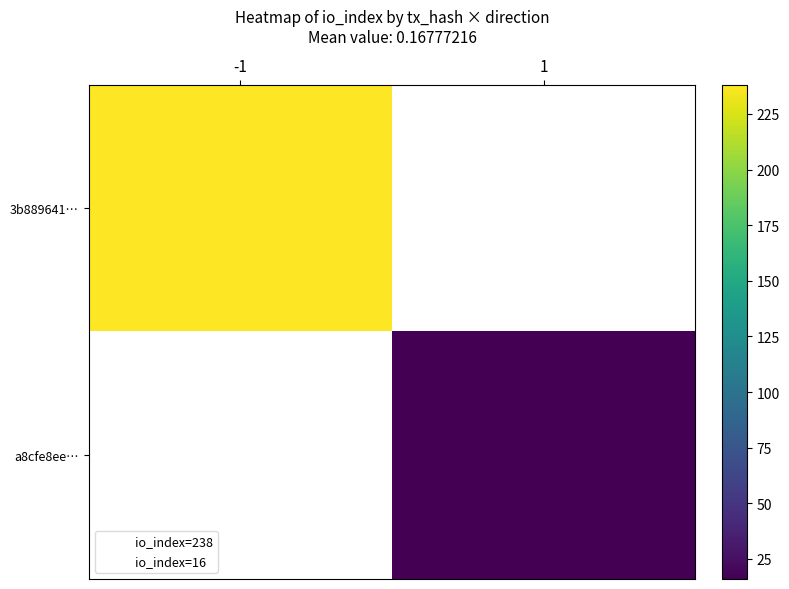

Is the value of 3b889641… at -1 greater than the value of a8cfe8ee… at -1?

No